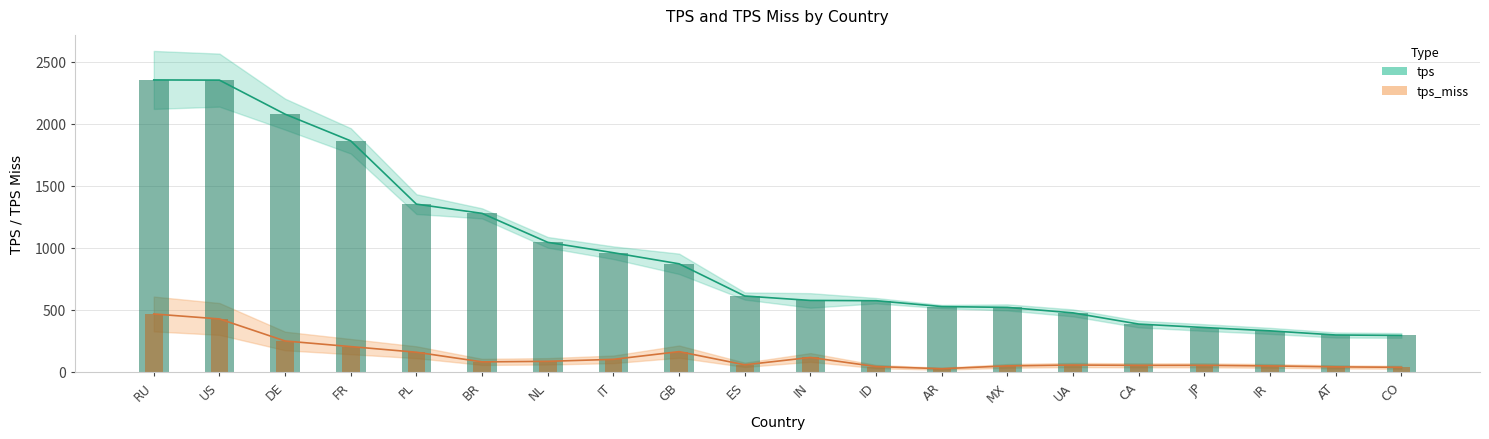

At which label does tps_miss first exceed 81?

RU